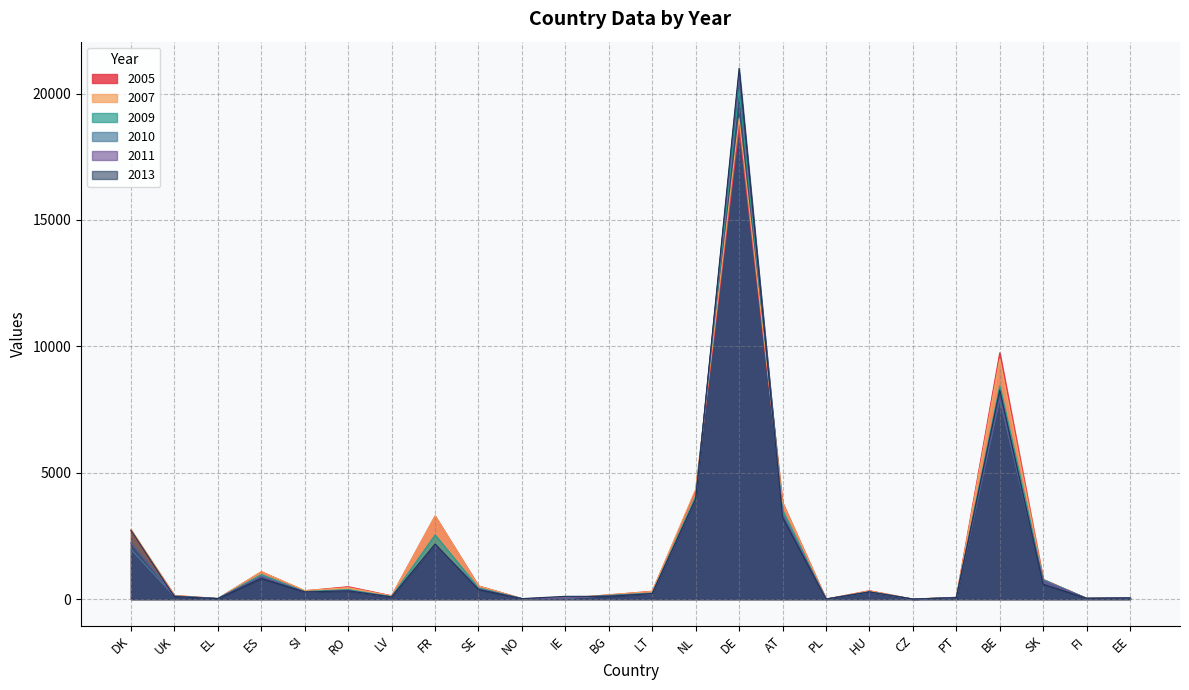

What is the total value across all series at NL?

24552